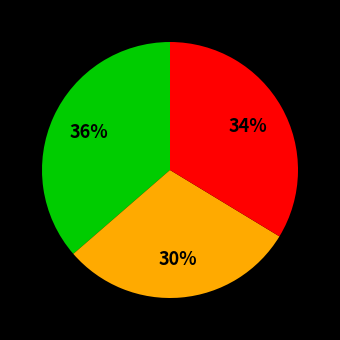

Is there any slice that represents more than half of the pie?

No